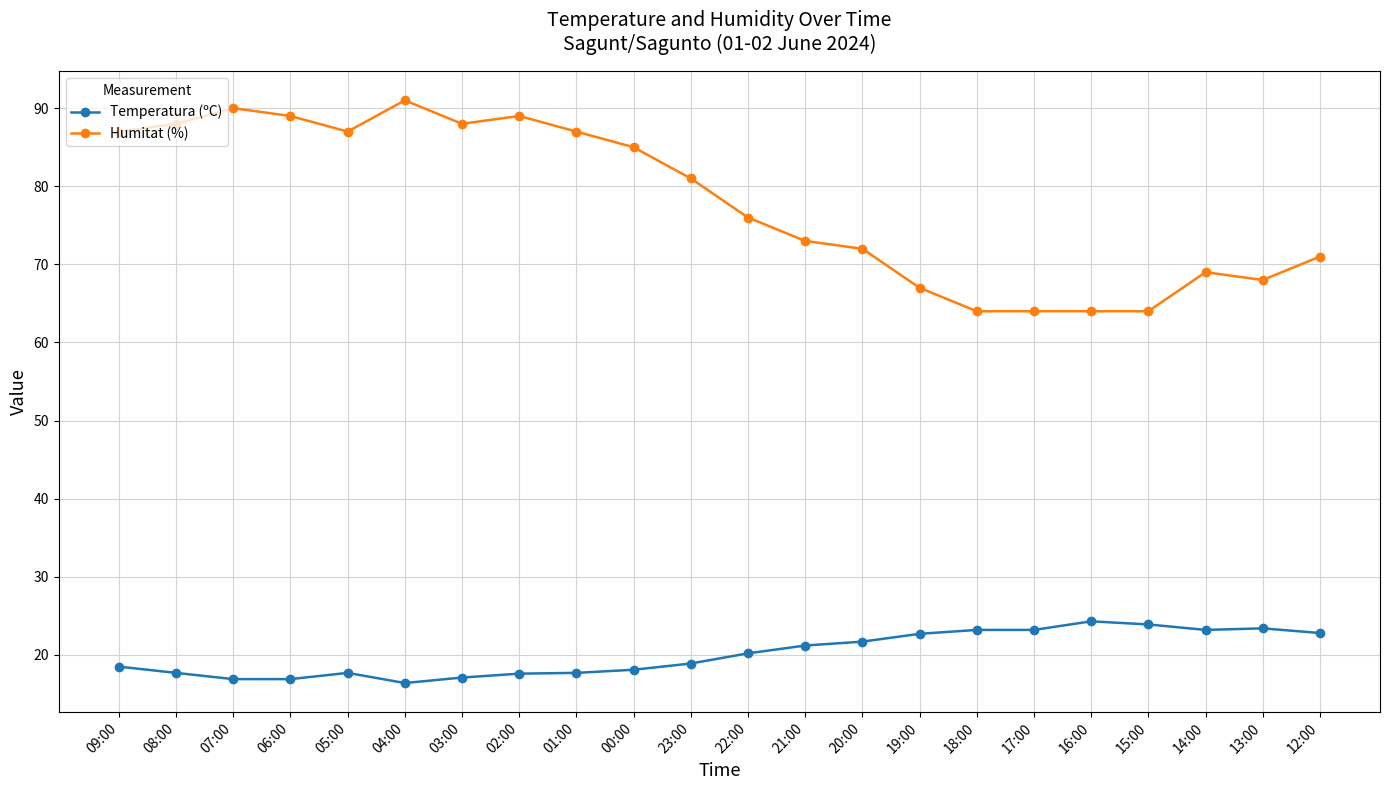

Does the chart have visible grid lines?

Yes